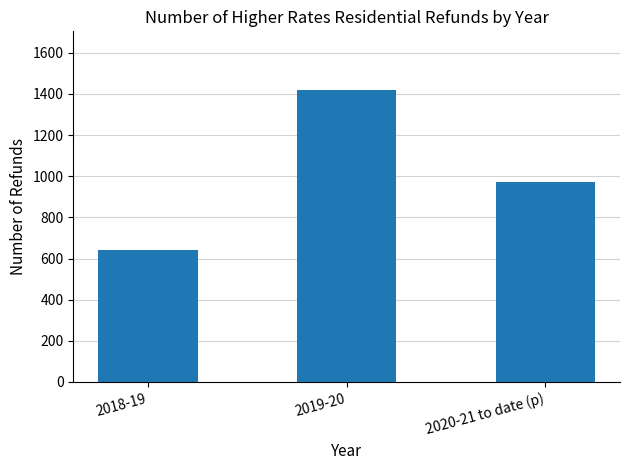

Between 2020-21 to date (p) and 2018-19, which is larger?

2020-21 to date (p)